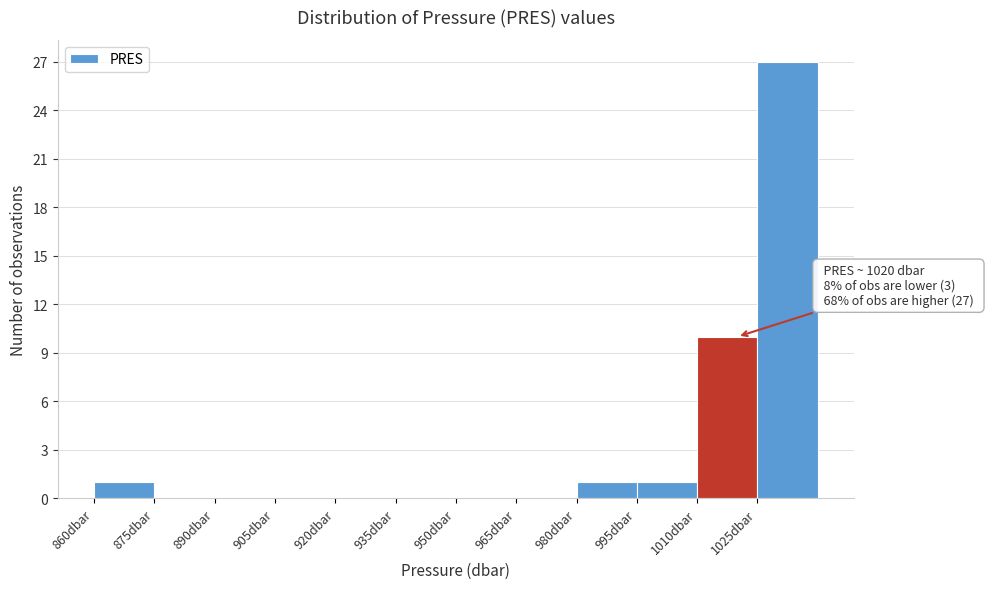

Which range on the x-axis has the tallest bar?

1025 to 1040